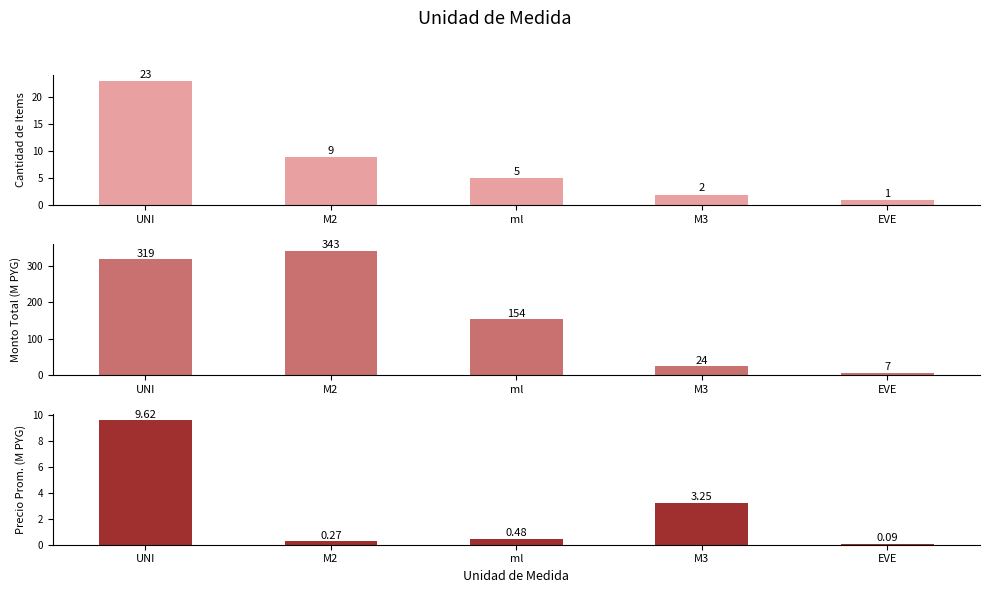

Reading left to right, extract all data points from this chart.

Cantidad de Items: UNI=23.0	M2=9.0	ml=5.0	M3=2.0	EVE=1.0
Monto Total (M PYG): UNI=318.9	M2=342.8	ml=154.1	M3=24.3	EVE=6.9
Precio Unitario Prom. (M PYG): UNI=9.6	M2=0.3	ml=0.5	M3=3.2	EVE=0.1